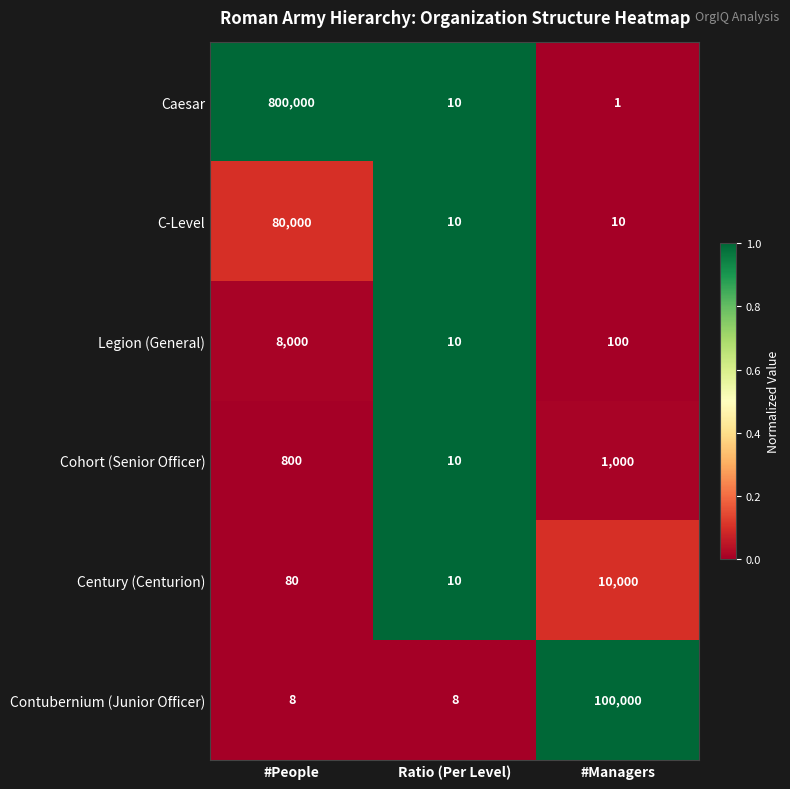

Is the value of Cohort (Senior Officer) at Ratio (Per Level) greater than the value of Caesar at #Managers?

Yes